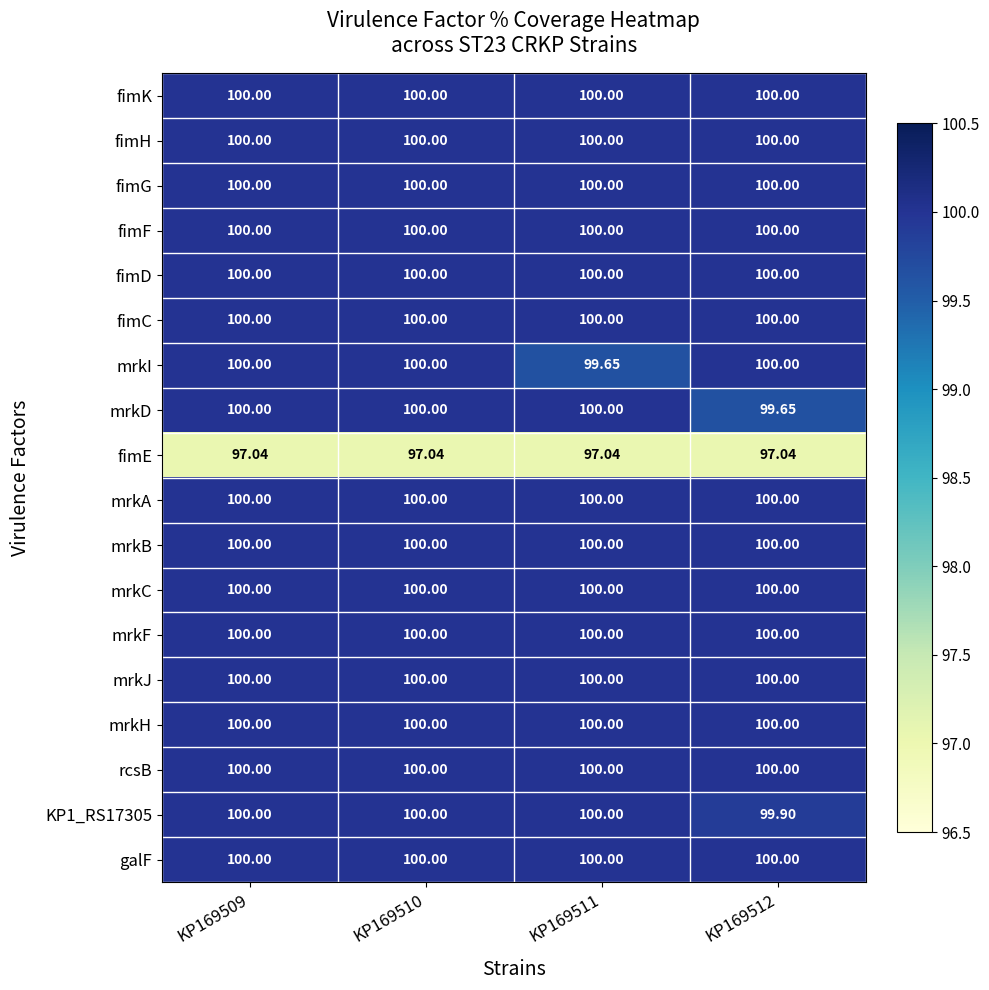

How many distinct data groups are displayed?

18